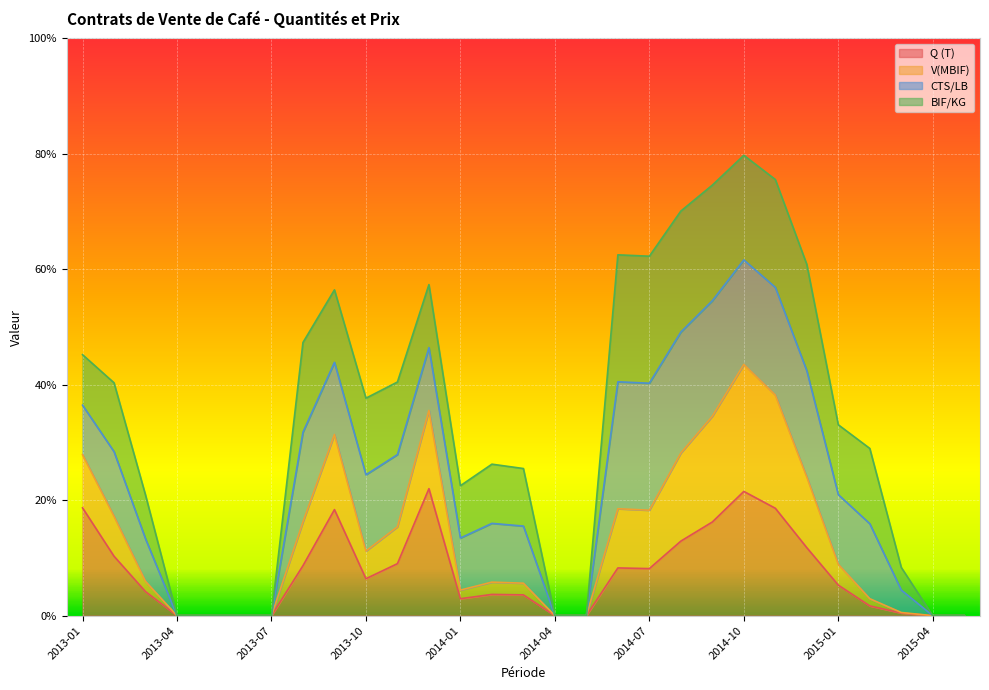

What are all the series names shown in the legend?

Q (T), V(MBIF), CTS/LB, BIF/KG